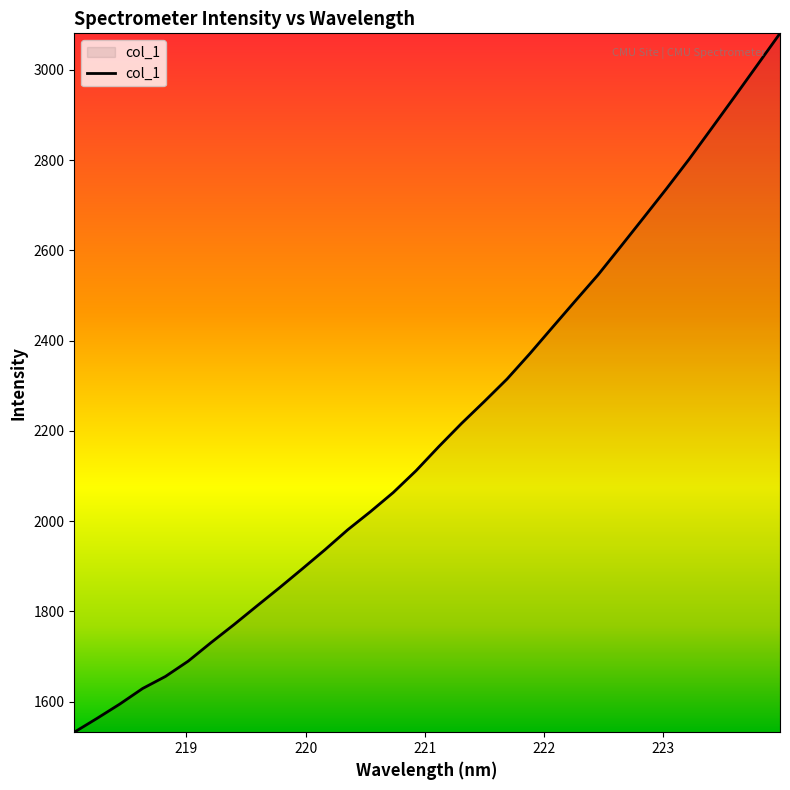

What is the difference between the maximum and minimum values?

1548.9